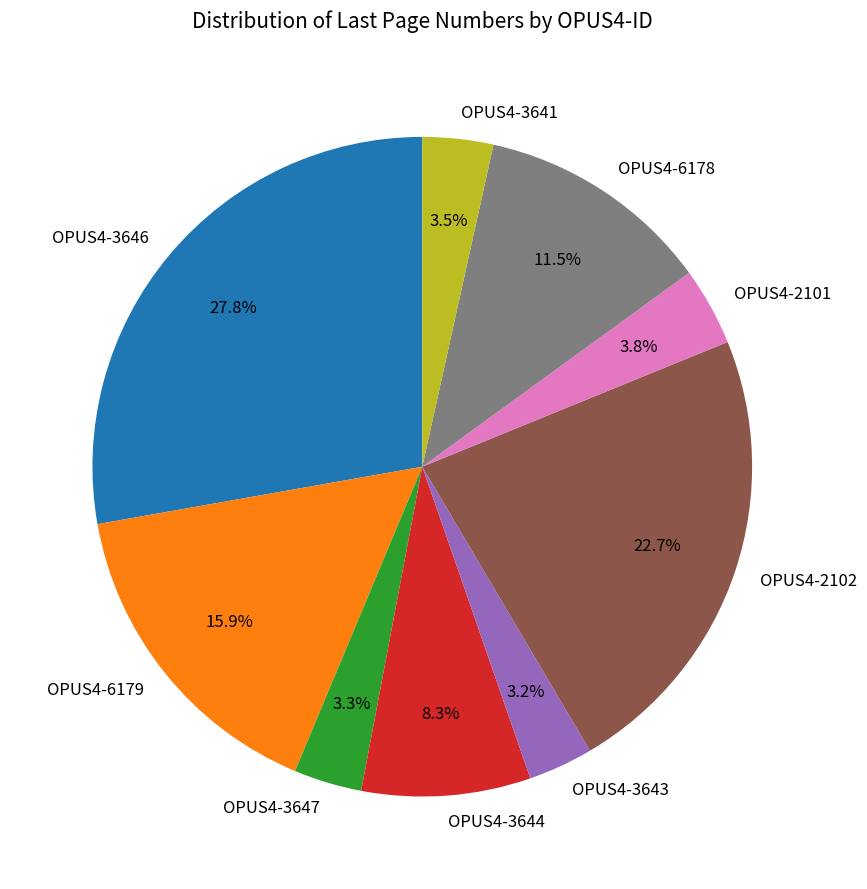

Is there a majority slice in this chart?

No